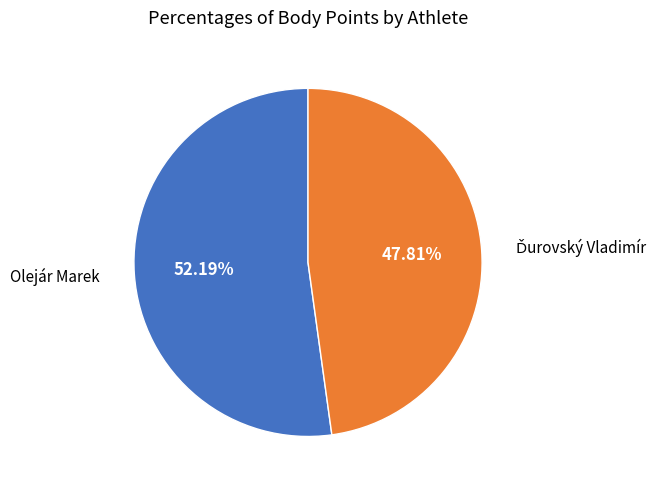

Which slice is the largest?

Olejár Marek